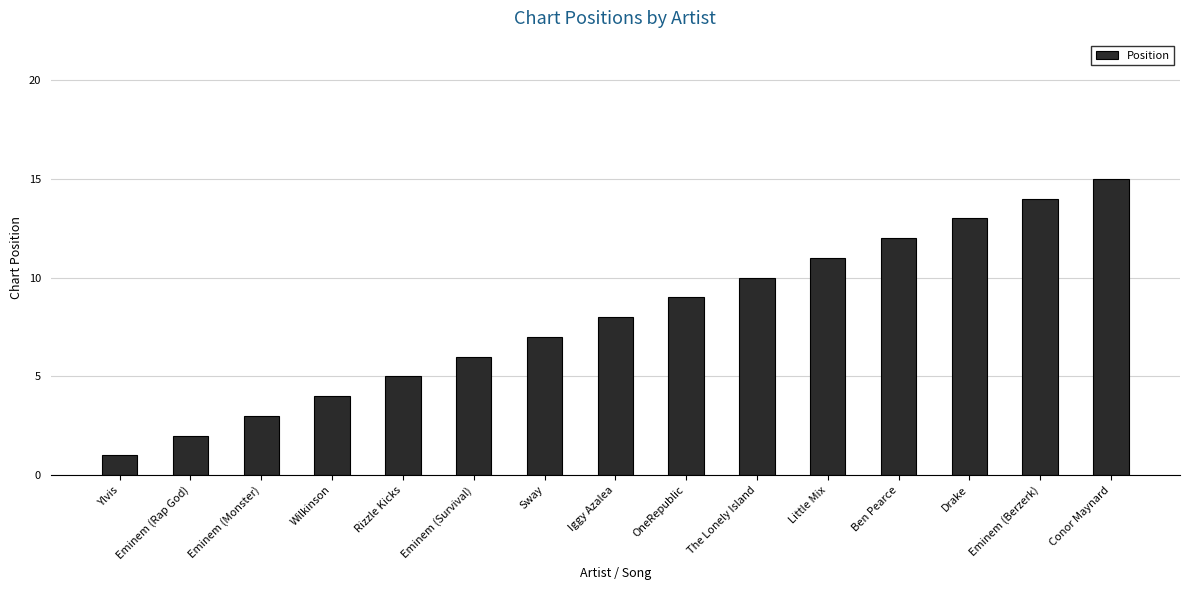

True or false: the data shows 18 at Little Mix.

False